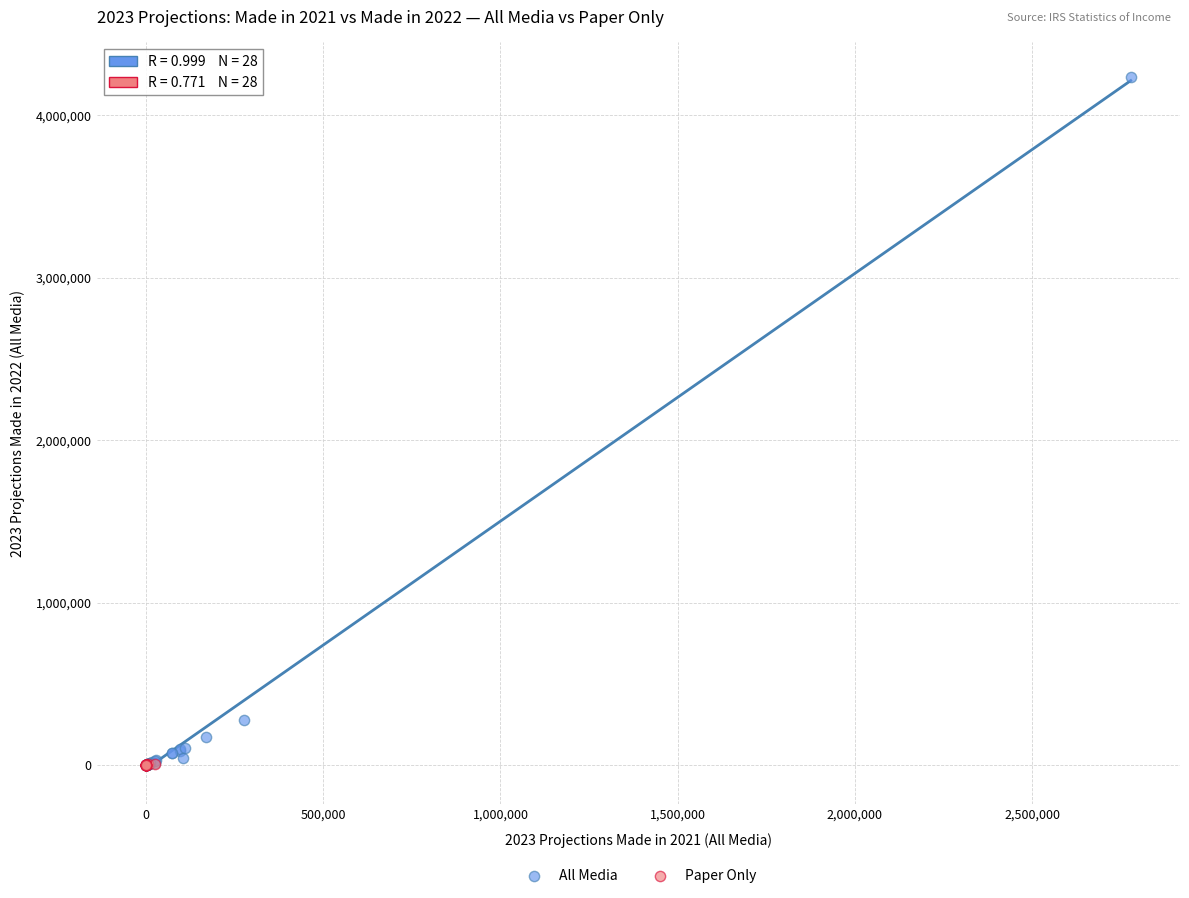

Which series contains the highest Y value?

All Media